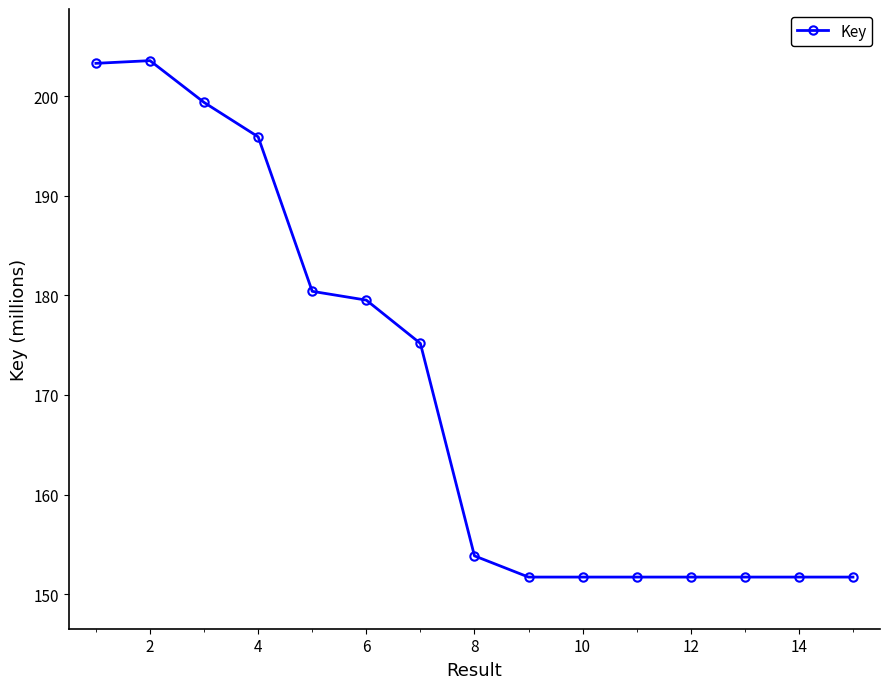

True or false: the data has more than 0 interior local peaks.

True